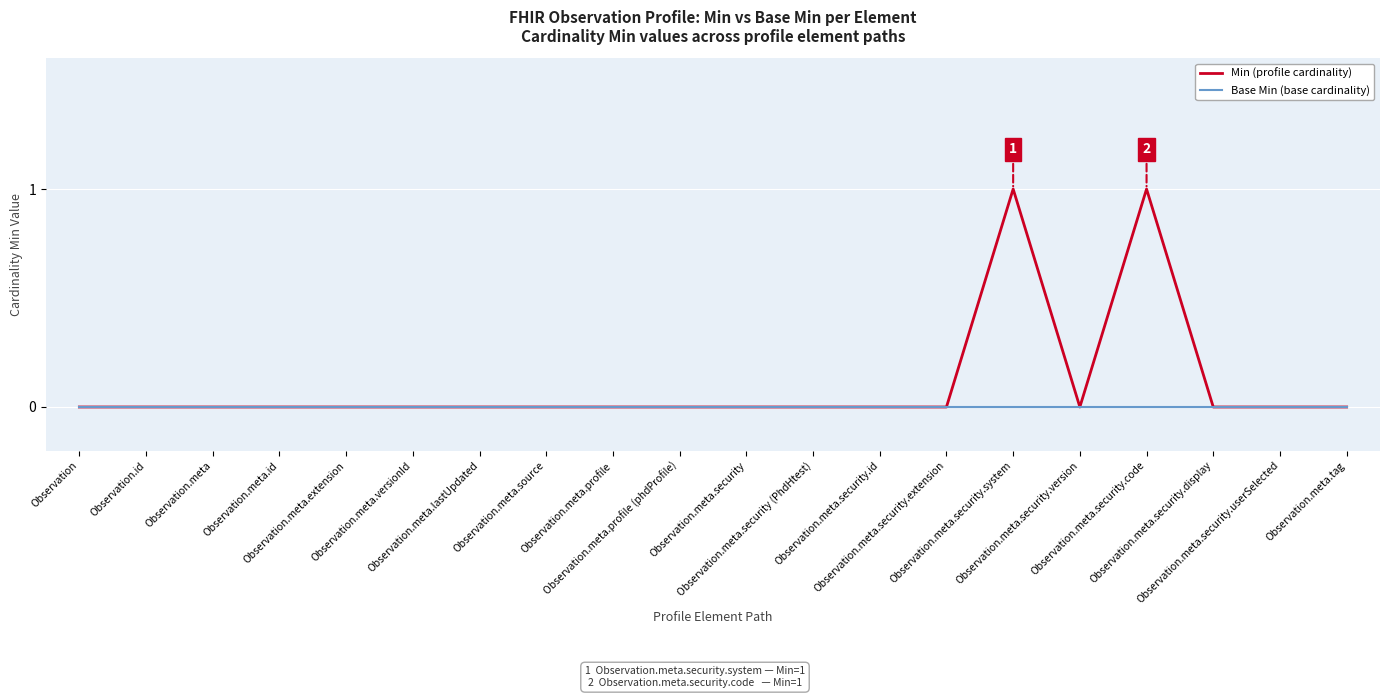

Is this an area chart (filled region under the line)?

No